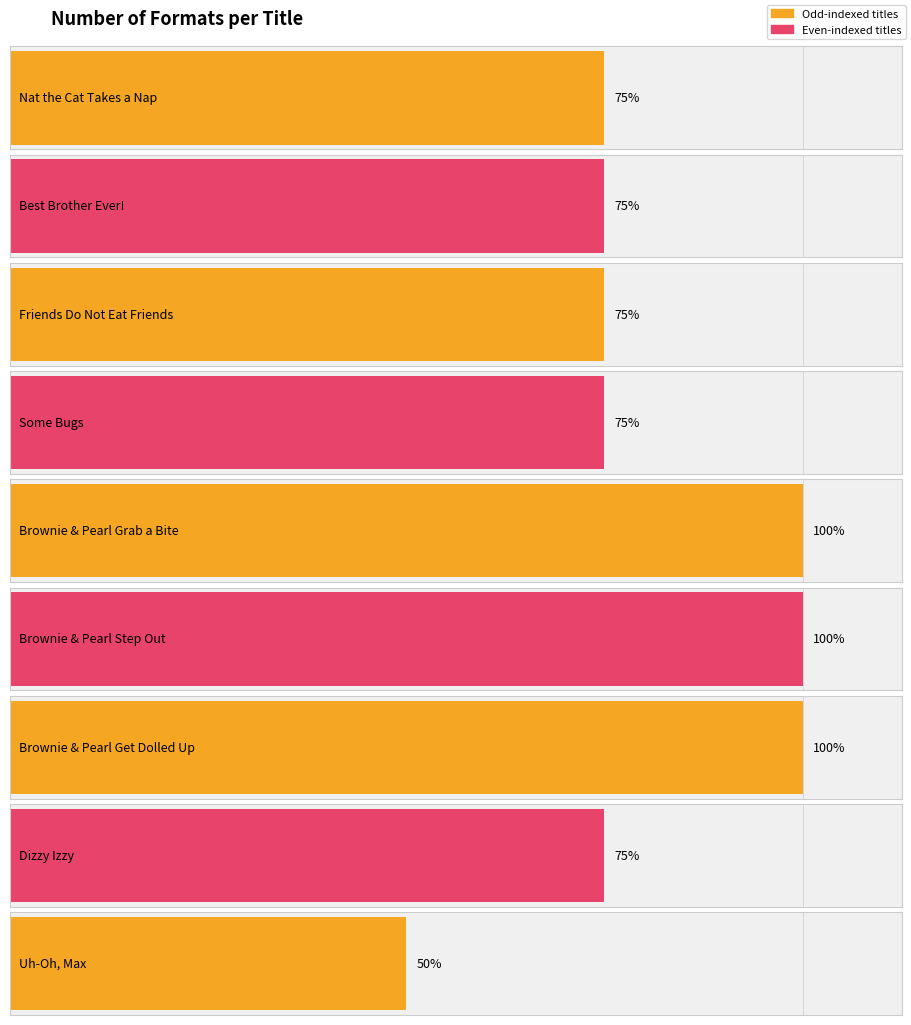

Reading right to left, list all the values displayed in this chart.

2	3	4	4	4	3	3	3	3